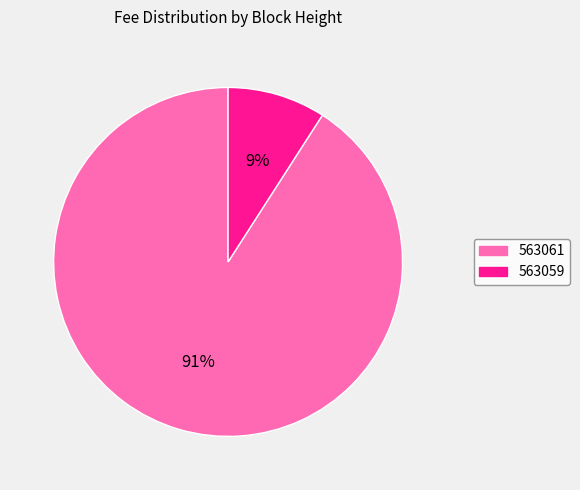

True or false: 563059 accounts for 9% of the total.

True